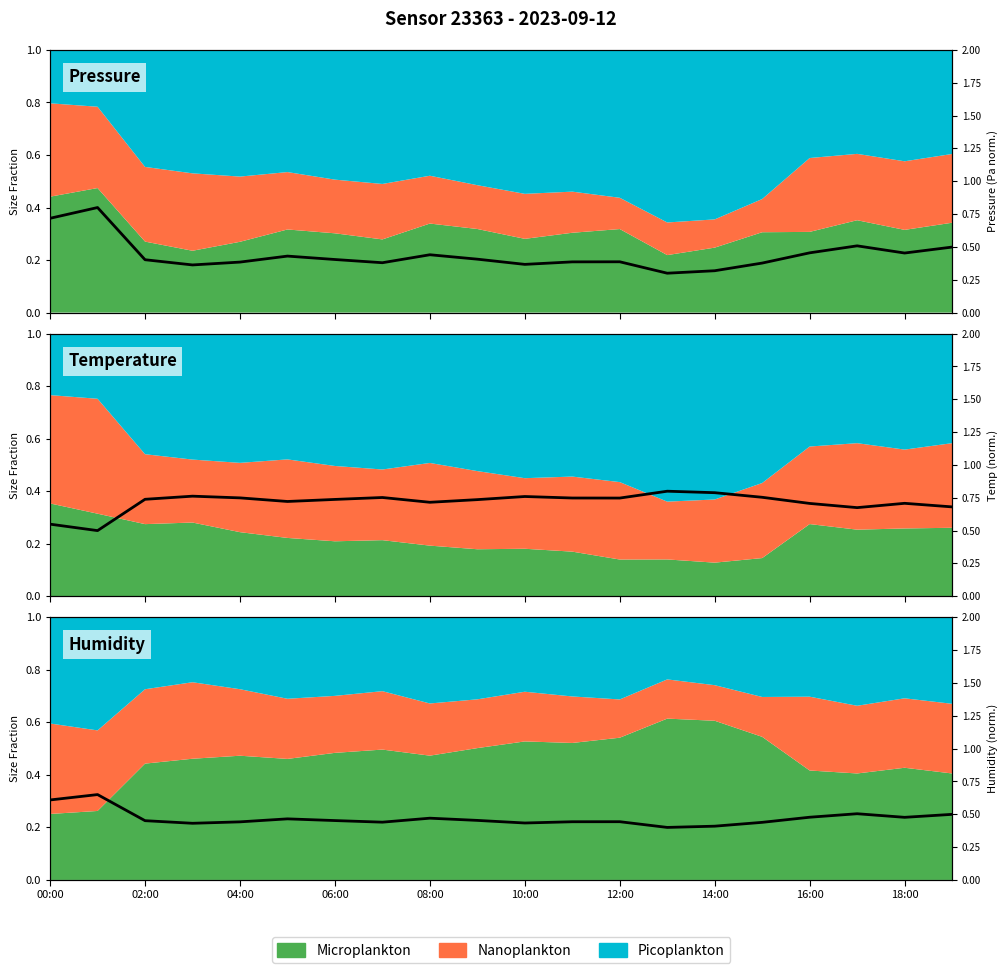

At which category does the chart reach its minimum across all series?

13